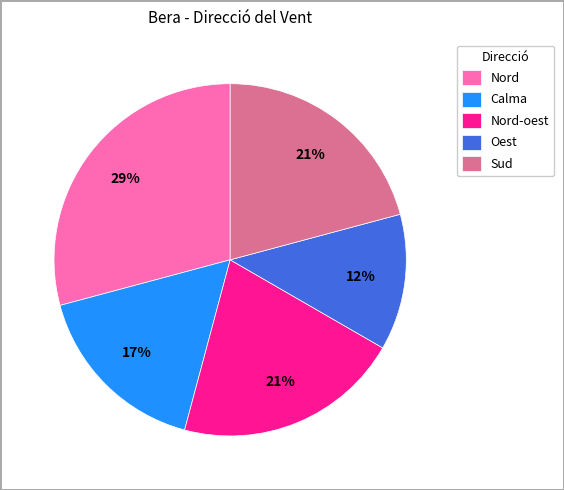

Combined, do Nord and Oest account for over 50%?

No